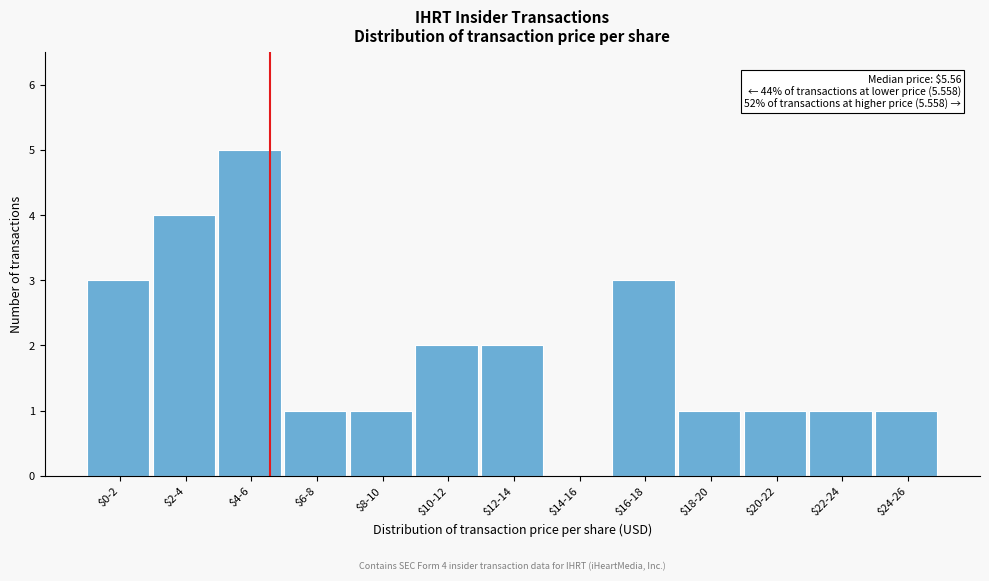

What is the sum of all values?

25